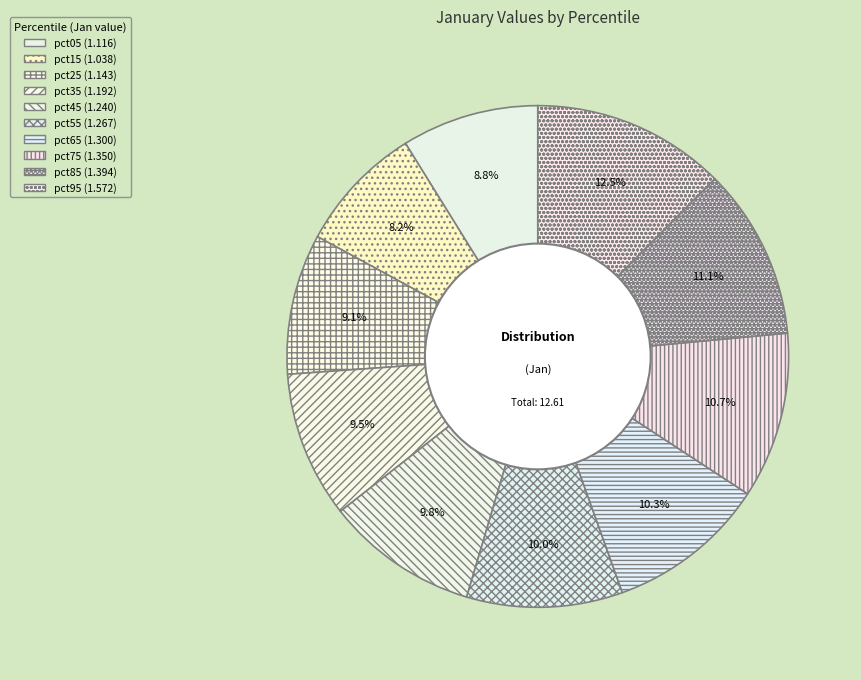

Which slice is the smallest?

pct15